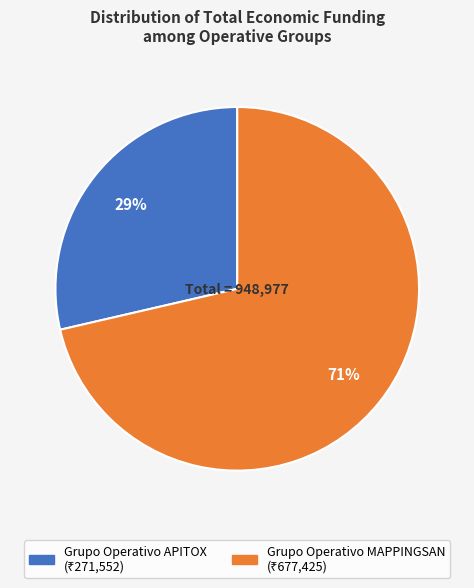

Does any single category account for the majority?

Yes